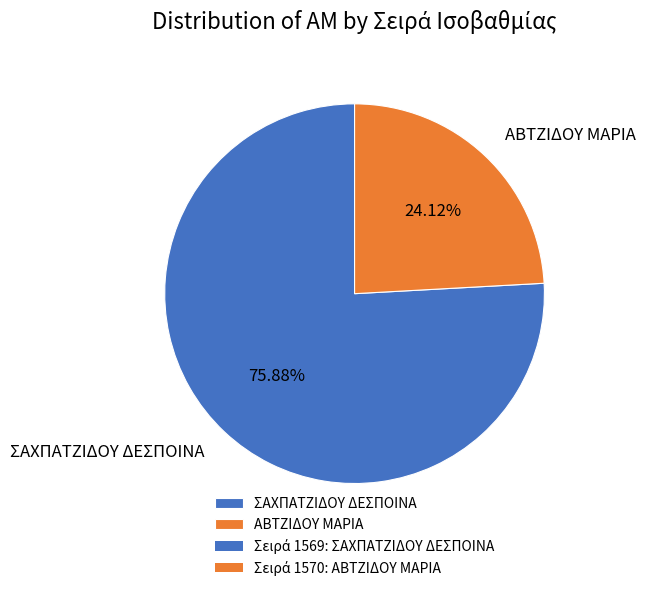

Combined, do ΑΒΤΖΙΔΟΥ ΜΑΡΙΑ and ΣΑΧΠΑΤΖΙΔΟΥ ΔΕΣΠΟΙΝΑ account for over 50%?

Yes